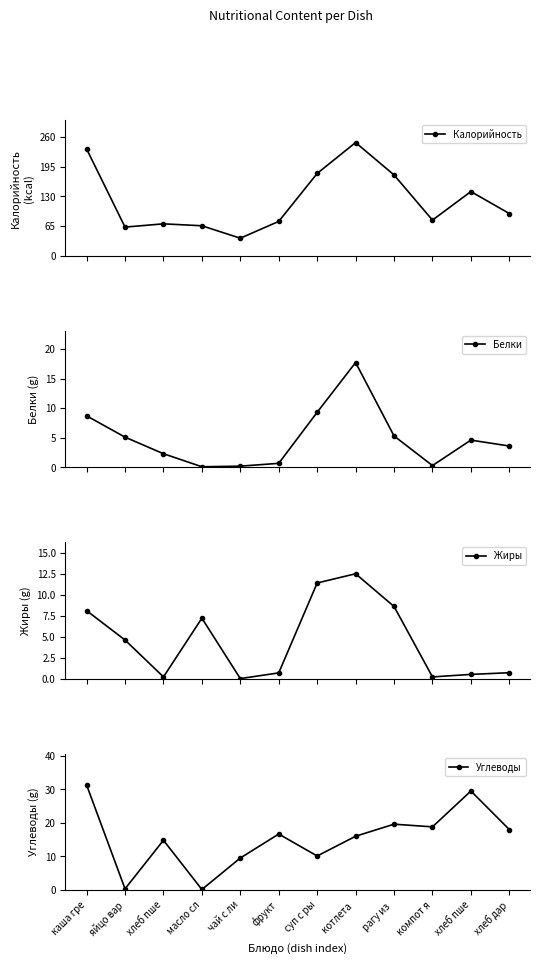

At which category is the sum across all series the highest?

котлета 